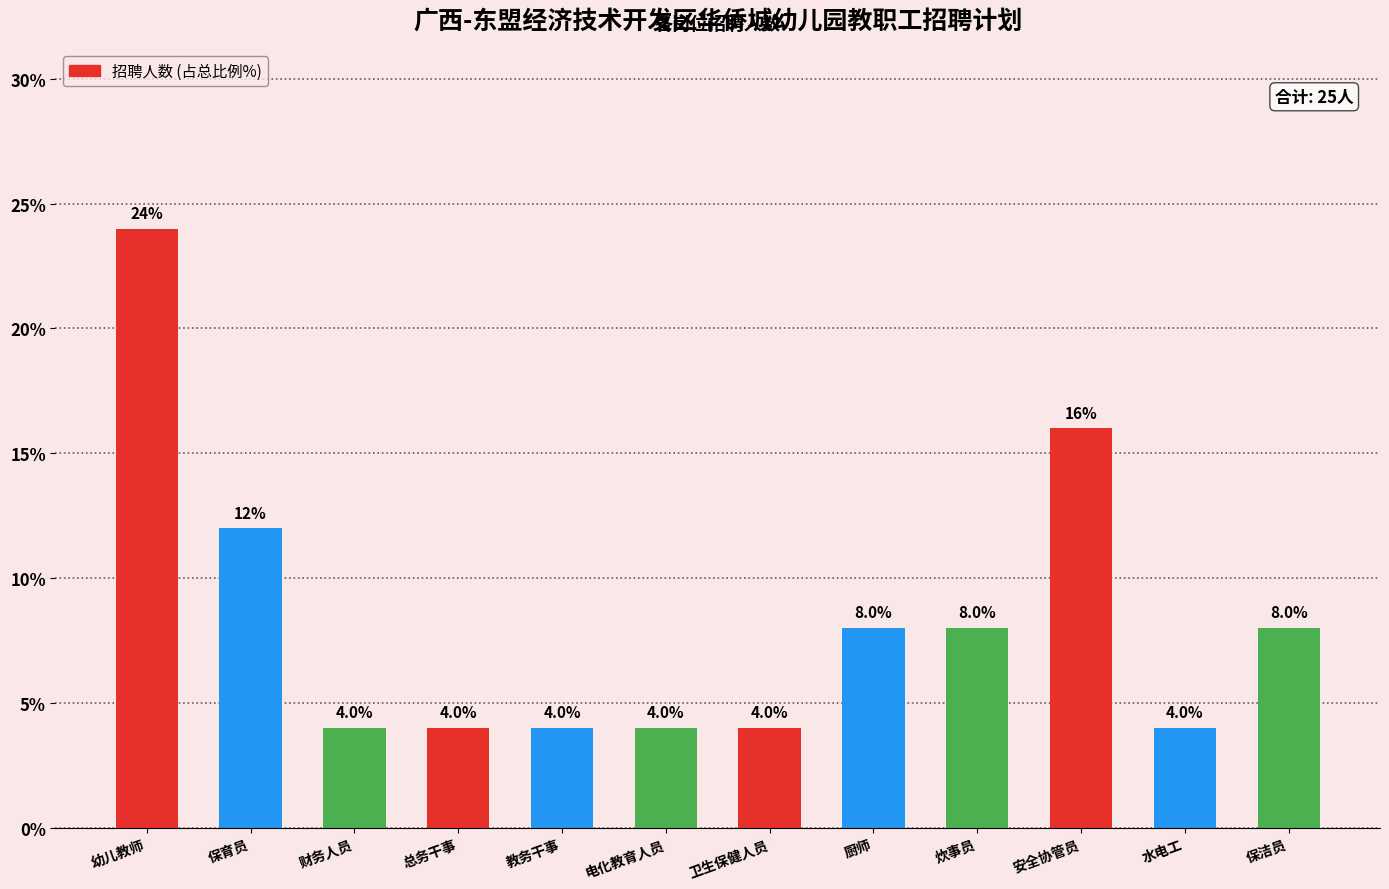

What is the difference between the maximum and second lowest values?

20